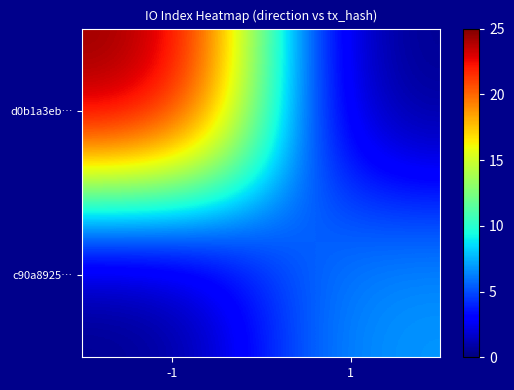

Which series has the widest spread of values?

d0b1a3eb…